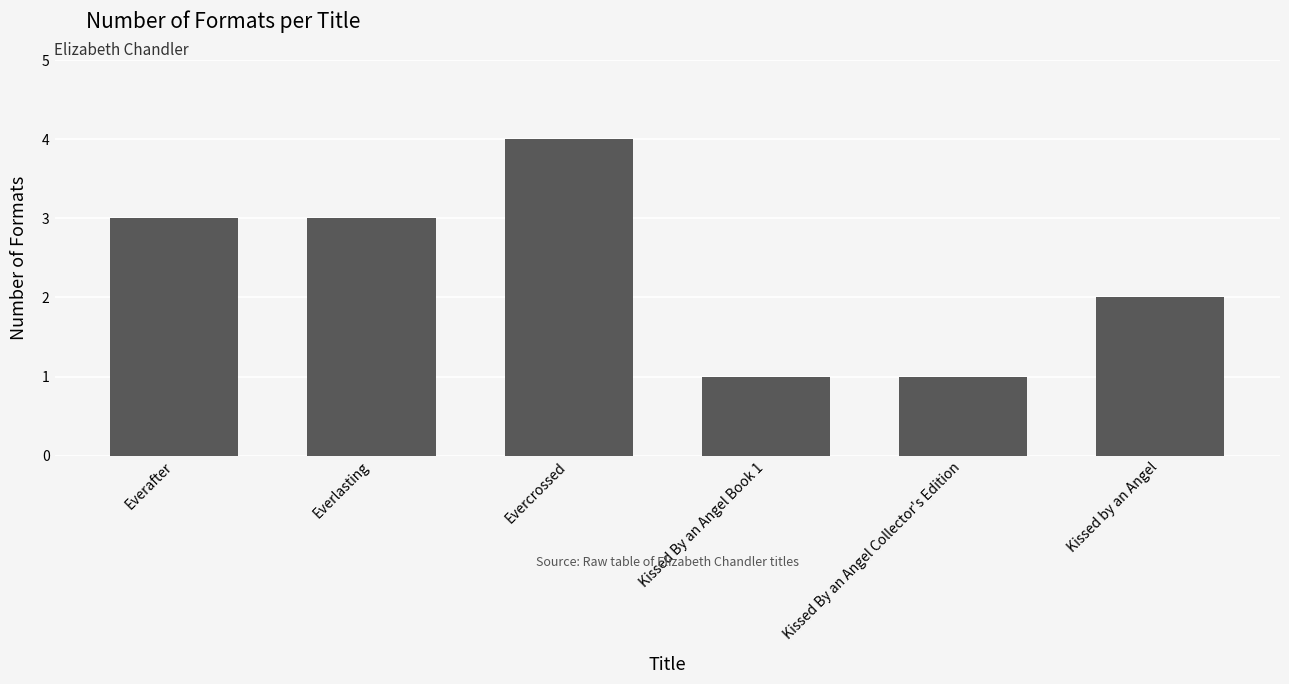

Which has a higher value, Kissed By an Angel Book 1 or Everafter?

Everafter